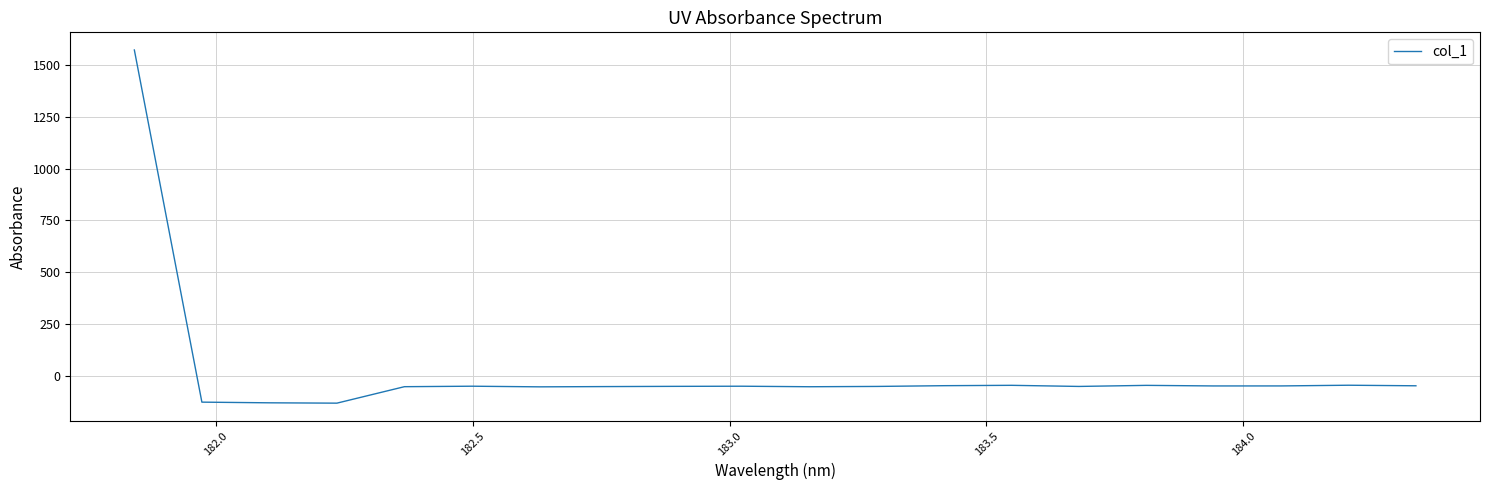

What is the minimum value shown in the chart?

-133.0